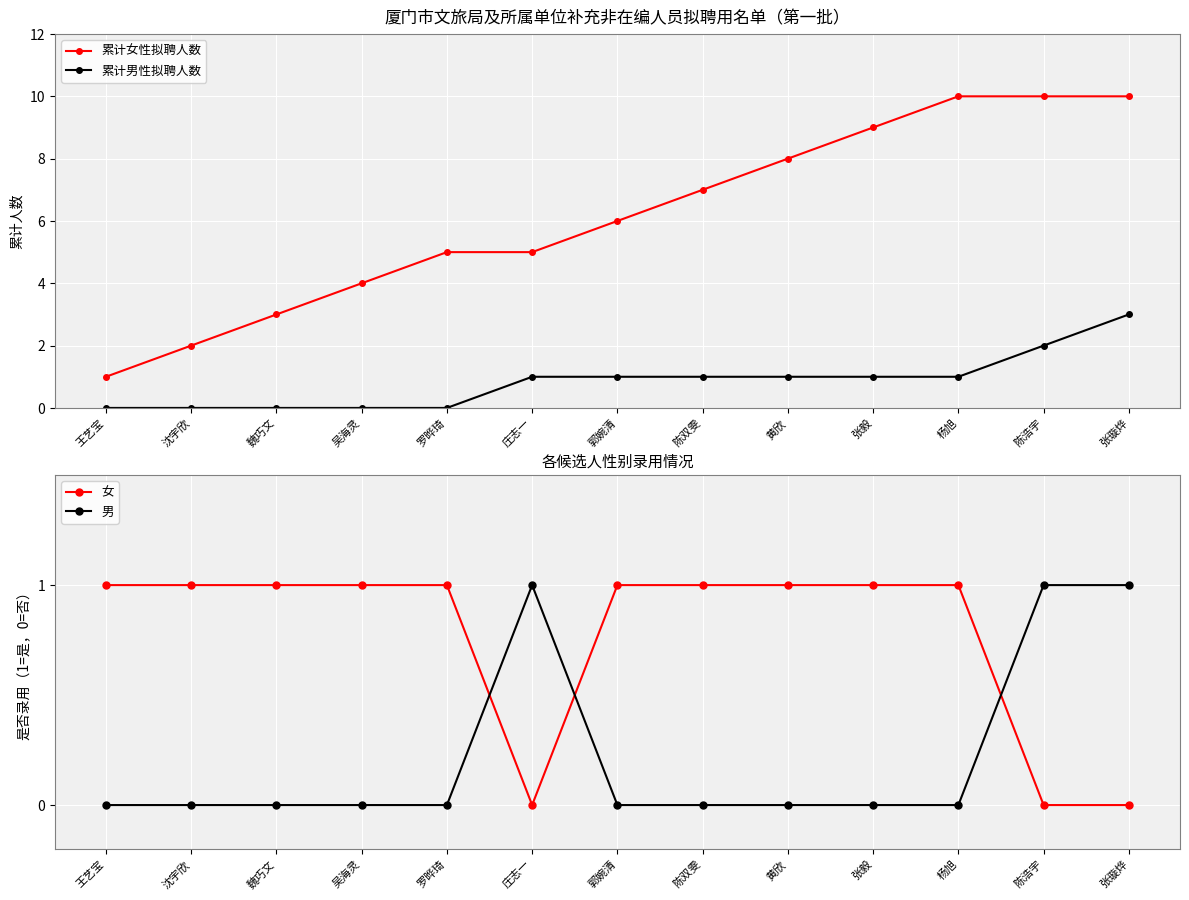

True or false: 男 and 累计女性拟聘人数 intersect in this chart.

False